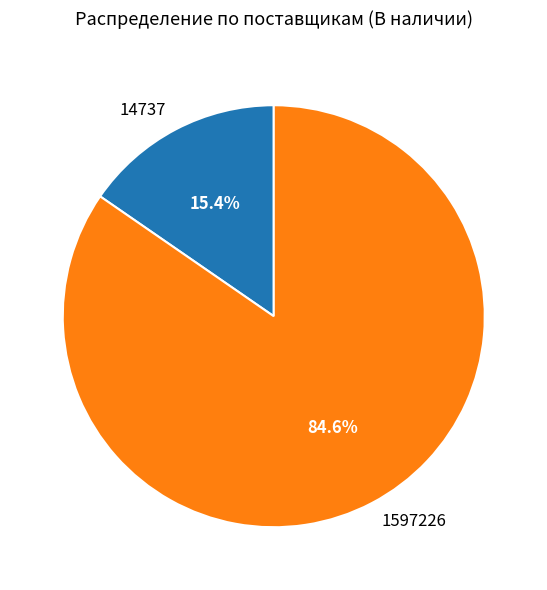

What is the largest slice in the pie chart?

1597226